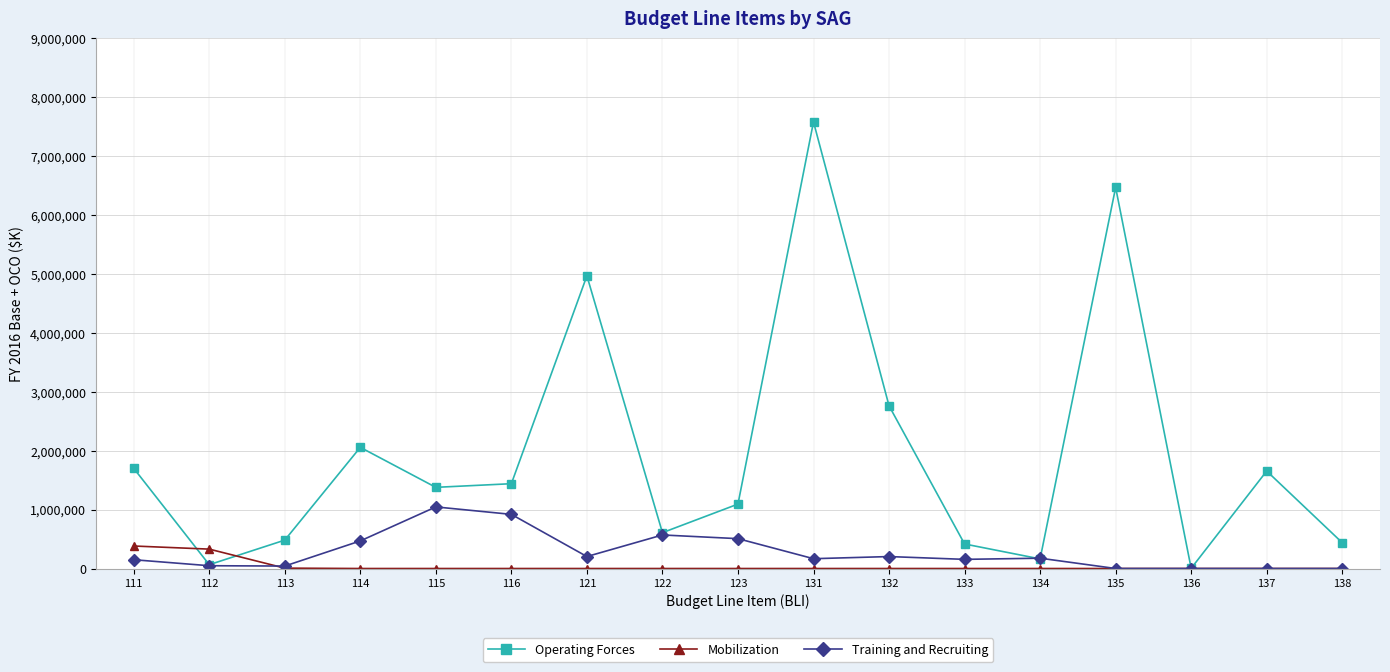

What is the value of the Operating Forces point at the 12th from the left?

416406